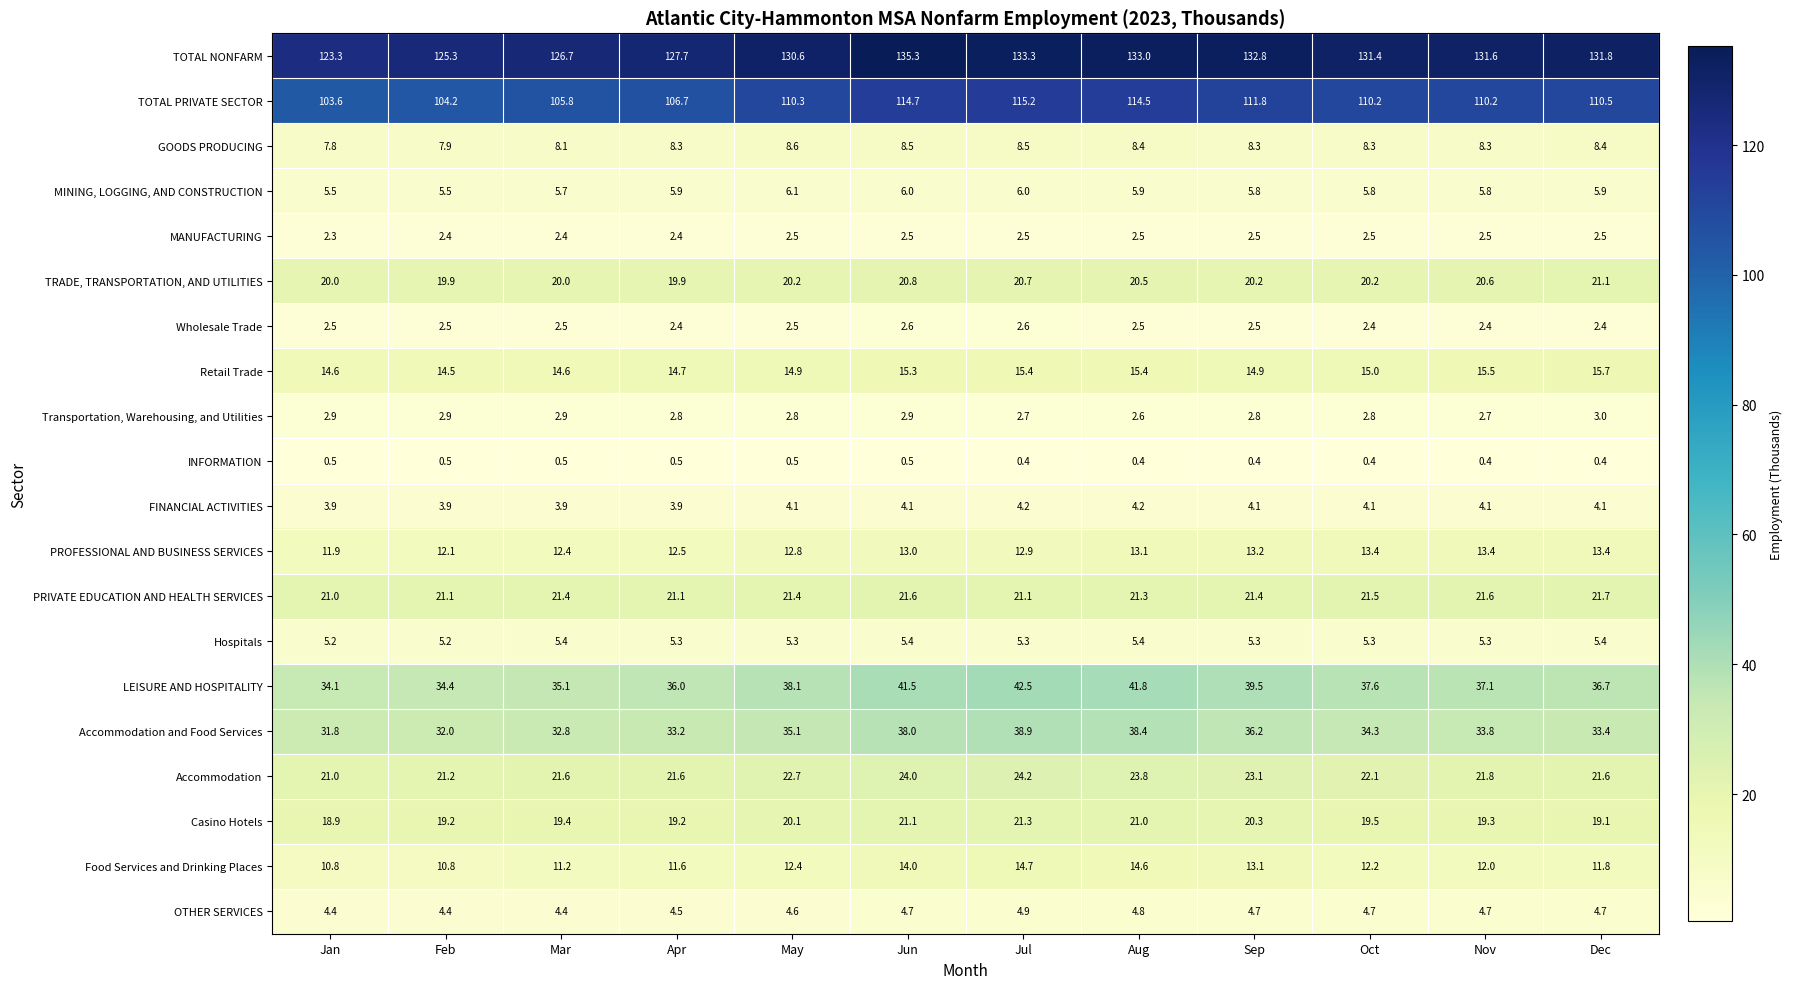

Count the number of categories in the chart.

12